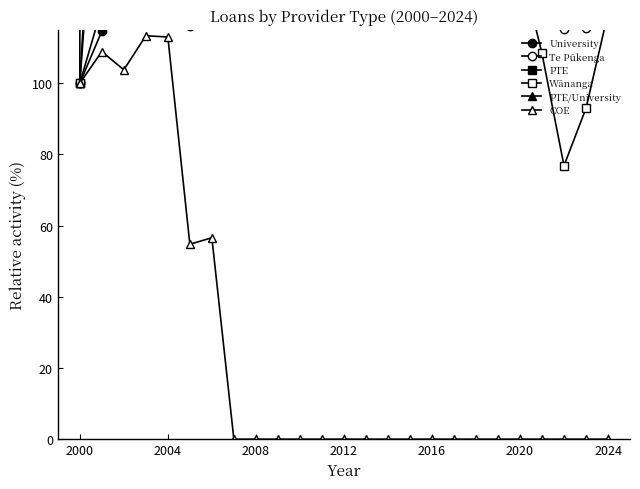

Is the value of PTE/University at 20 greater than the value of Te Pūkenga at 11?

Yes